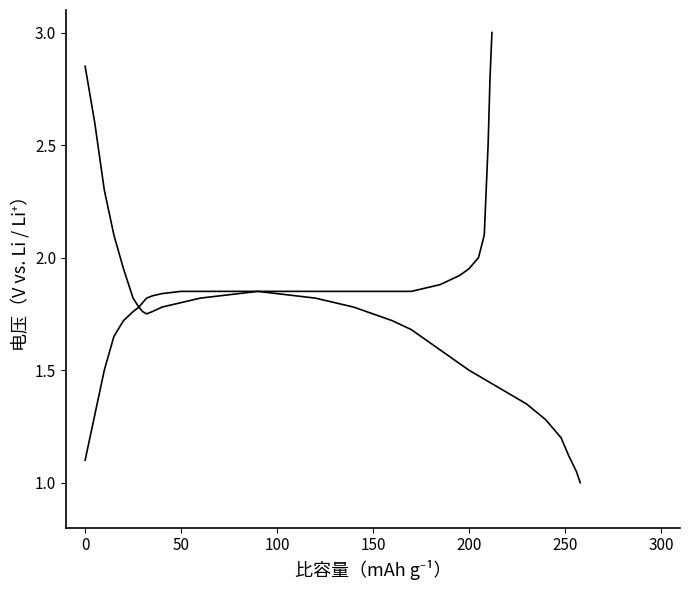

Does the chart display data point markers on the line(s)?

No